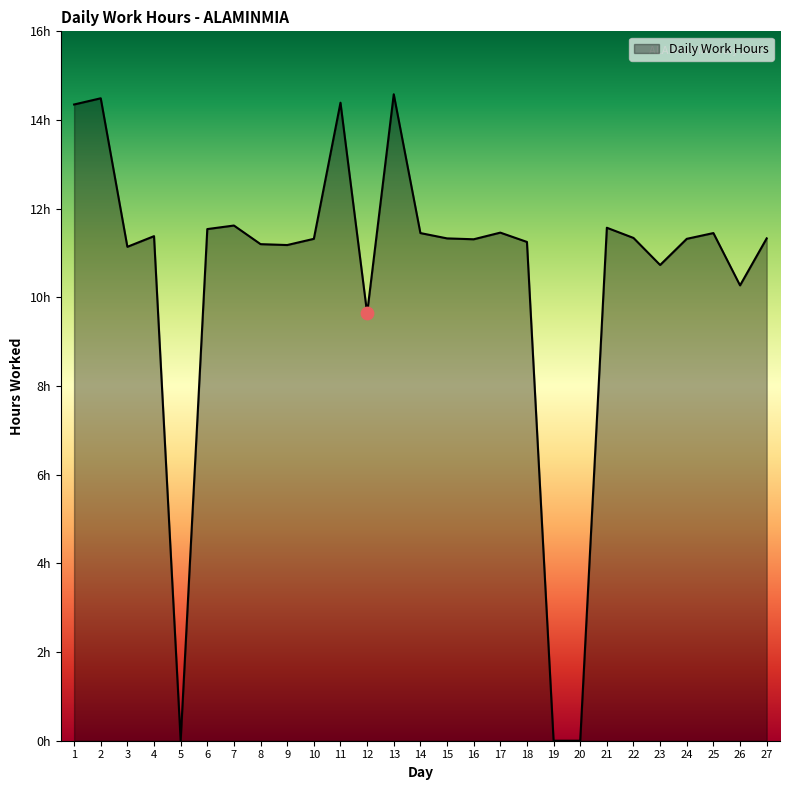

What is the change in value from 11 to 18?

-3.1